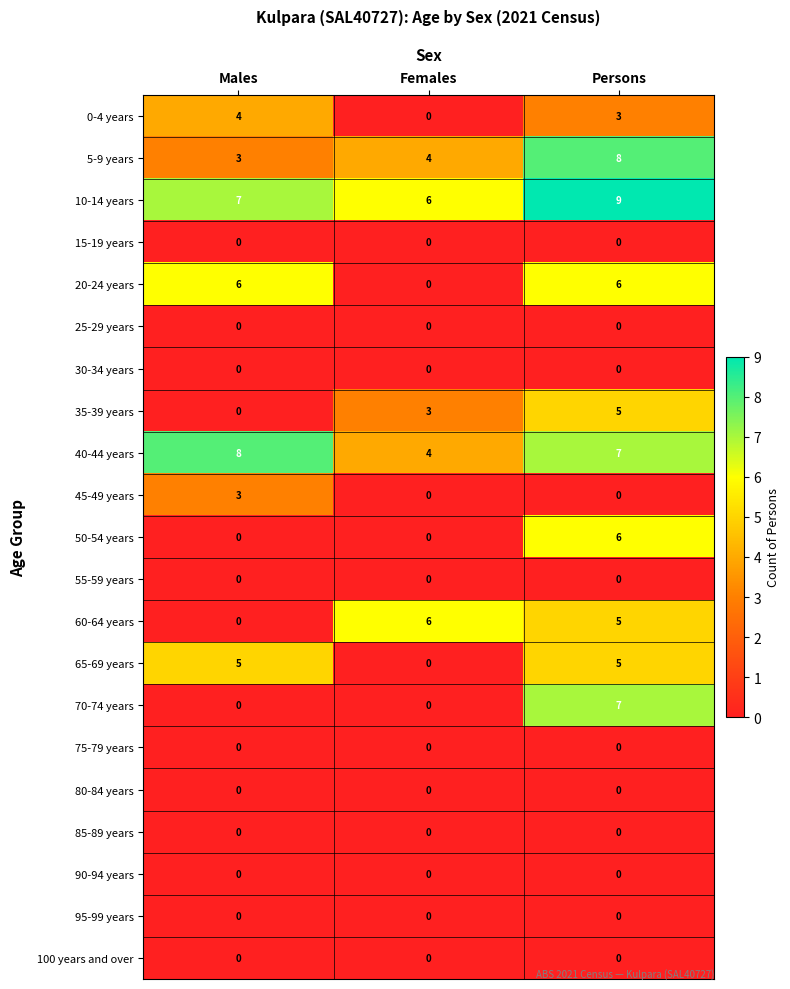

Which category has the highest value across all series?

Persons